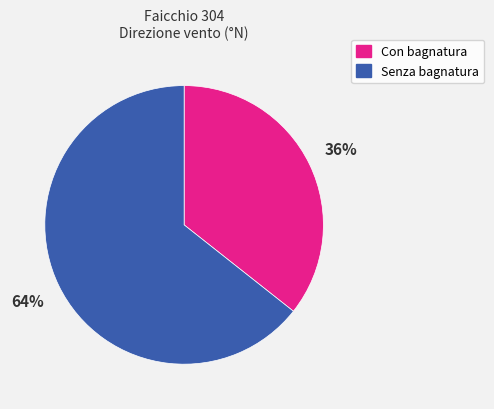

Is there any slice that represents more than half of the pie?

Yes